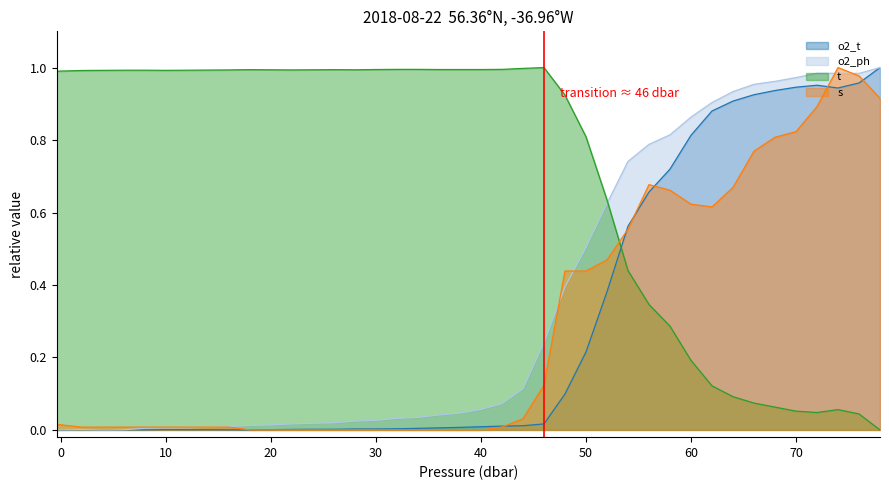

Reading left to right, what are all the values shown in this chart?

o2_t: 0.0	0.0	0.0	0.0	0.0	0.0	0.0	0.0	0.0	0.0	0.0	0.0	0.0	0.0	0.0	0.0	0.0	0.0	0.0	0.0	0.0	0.0	0.0	0.0	0.1	0.2	0.4	0.6	0.7	0.7	0.8	0.9	0.9	0.9	0.9	0.9	1.0	0.9	1.0	1.0
o2_ph: 0.0	0.0	0.0	0.0	0.0	0.0	0.0	0.0	0.0	0.0	0.0	0.0	0.0	0.0	0.0	0.0	0.0	0.0	0.0	0.0	0.1	0.1	0.1	0.2	0.4	0.5	0.6	0.7	0.8	0.8	0.9	0.9	0.9	1.0	1.0	1.0	1.0	1.0	1.0	1.0
t: 1.0	1.0	1.0	1.0	1.0	1.0	1.0	1.0	1.0	1.0	1.0	1.0	1.0	1.0	1.0	1.0	1.0	1.0	1.0	1.0	1.0	1.0	1.0	1.0	0.9	0.8	0.6	0.4	0.3	0.3	0.2	0.1	0.1	0.1	0.1	0.1	0.0	0.1	0.0	0.0
s: 0.0	0.0	0.0	0.0	0.0	0.0	0.0	0.0	0.0	0.0	0.0	0.0	0.0	0.0	0.0	0.0	0.0	0.0	0.0	0.0	0.0	0.0	0.0	0.1	0.4	0.4	0.5	0.6	0.7	0.7	0.6	0.6	0.7	0.8	0.8	0.8	0.9	1.0	1.0	0.9